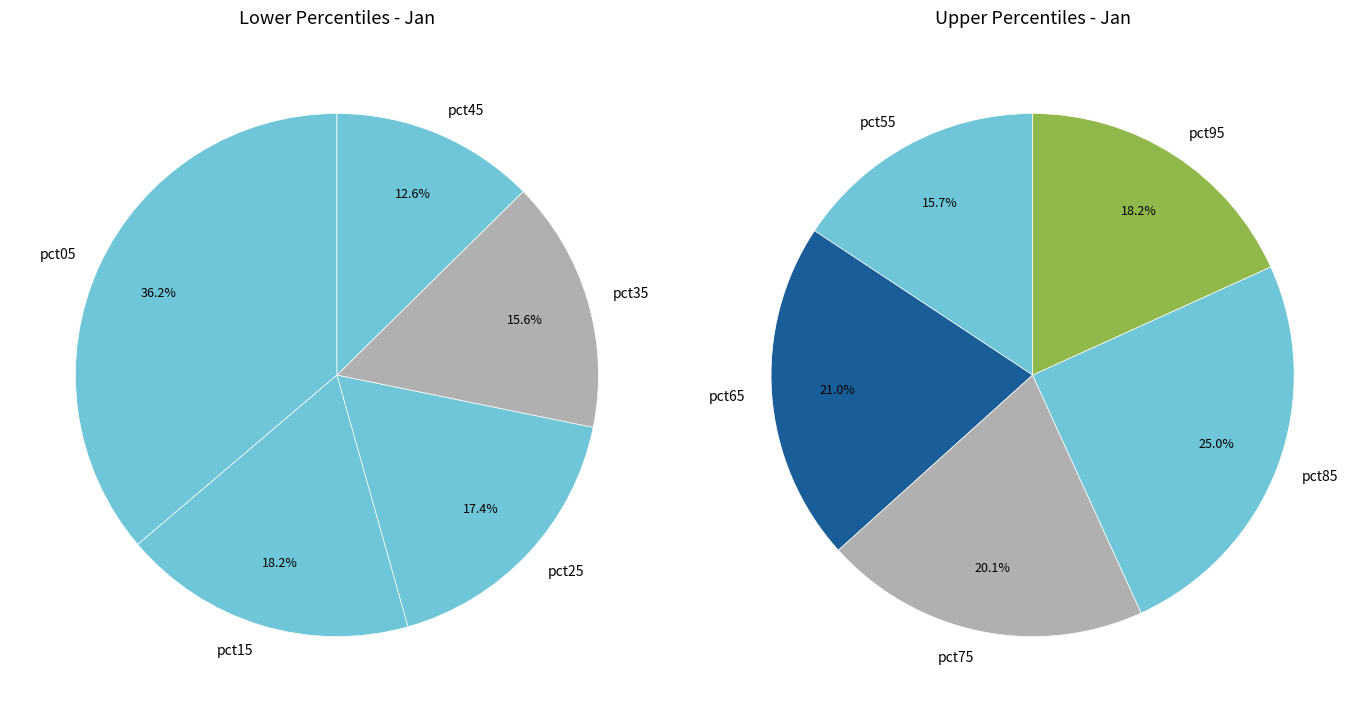

Which category has the biggest portion of the pie?

pct05